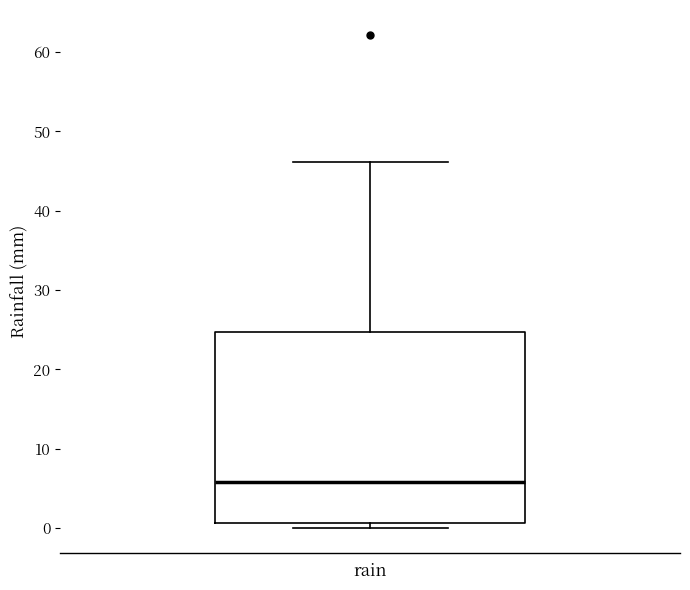

Where does the median line of the box for rain sit on the y-axis? The values are not printed on the chart, so give them approximately, as read against the axis.

6